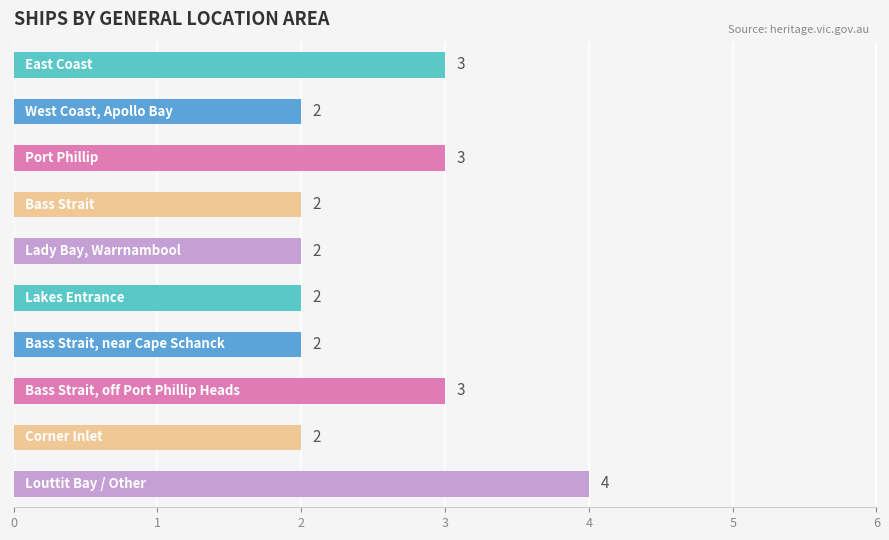

What is the greatest value displayed?

4